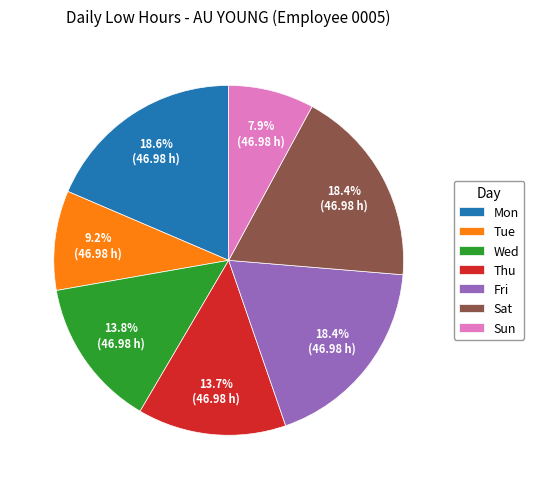

Do Wed and Thu together represent more than half of the pie?

No